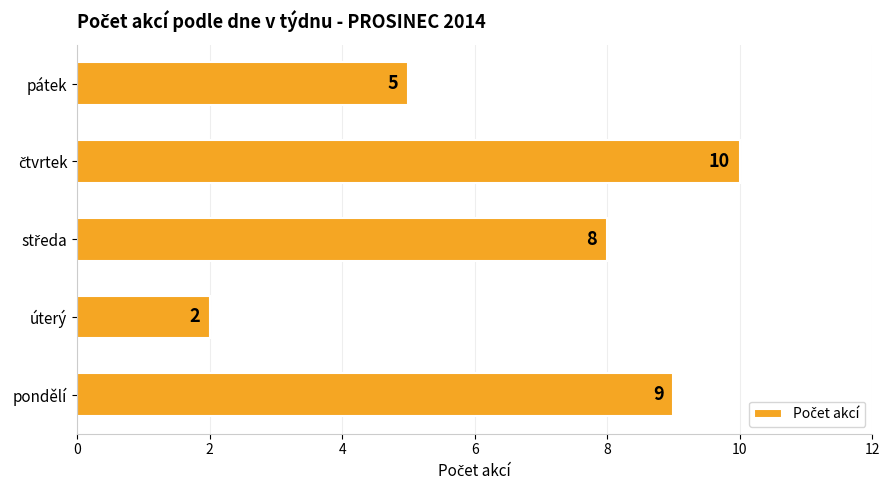

What is the change in value from pondělí to pátek?

-4